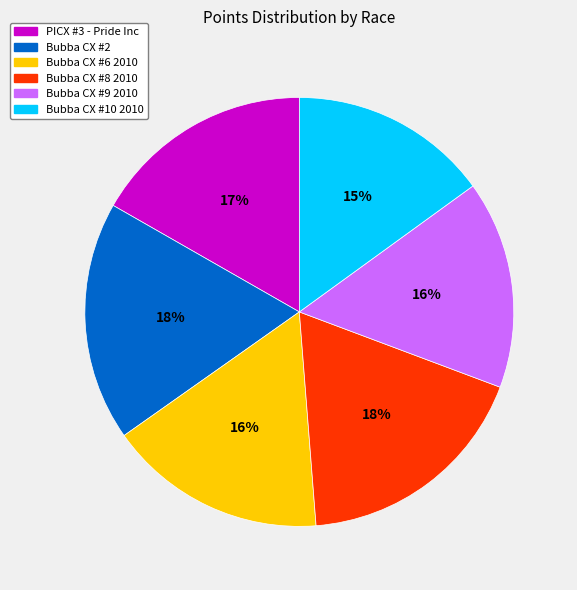

Does any single category account for the majority?

No